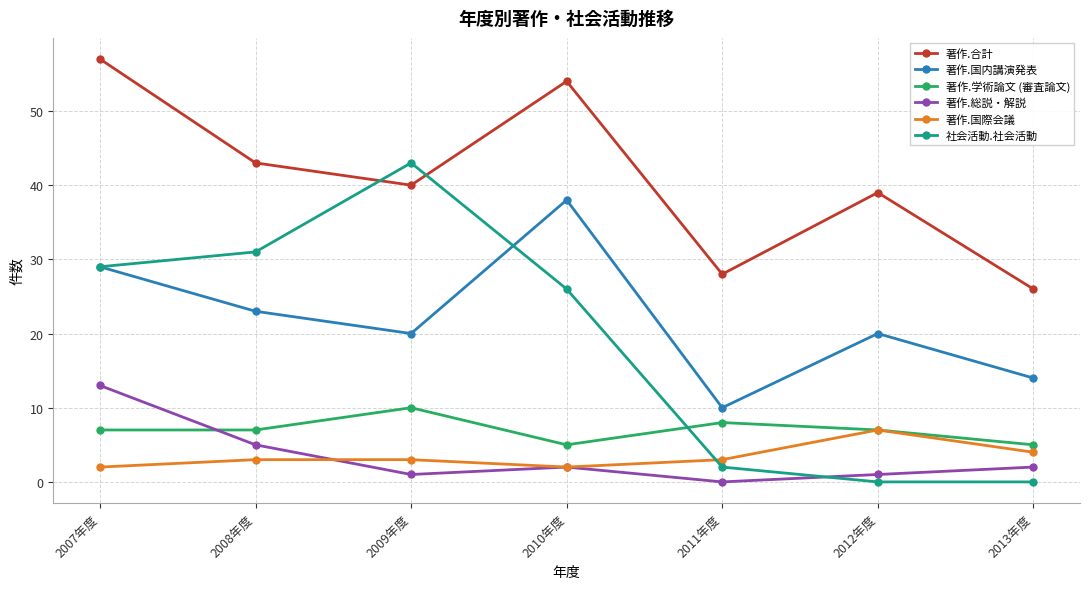

Which series has the largest range (max minus min)?

社会活動.社会活動